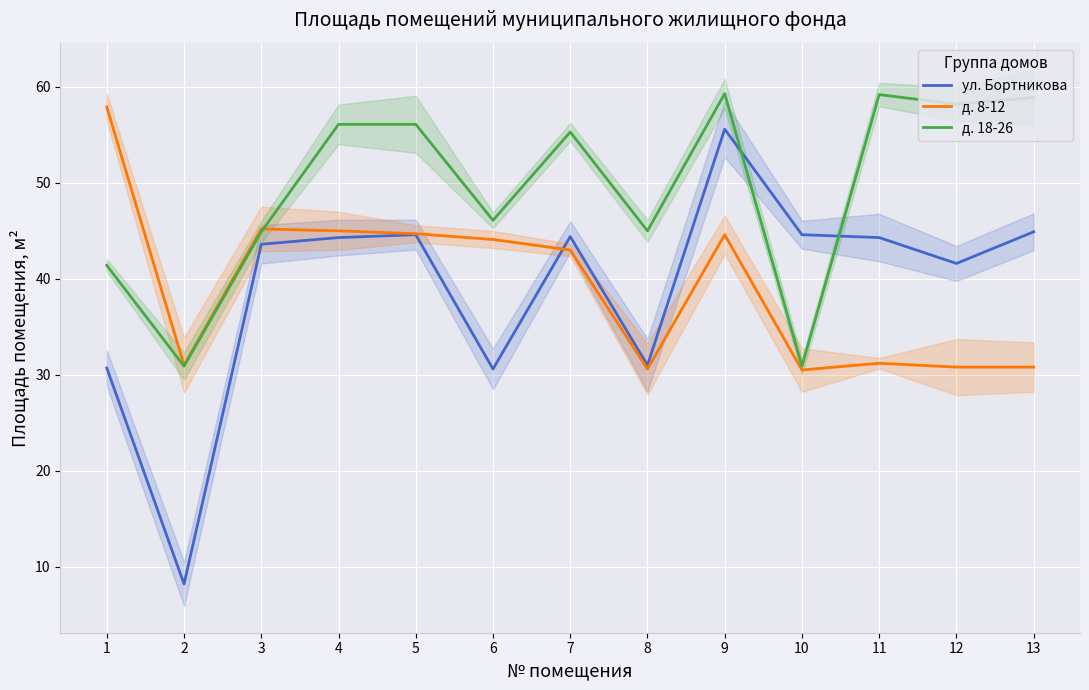

At how many categories does at least one series exceed 42?

12